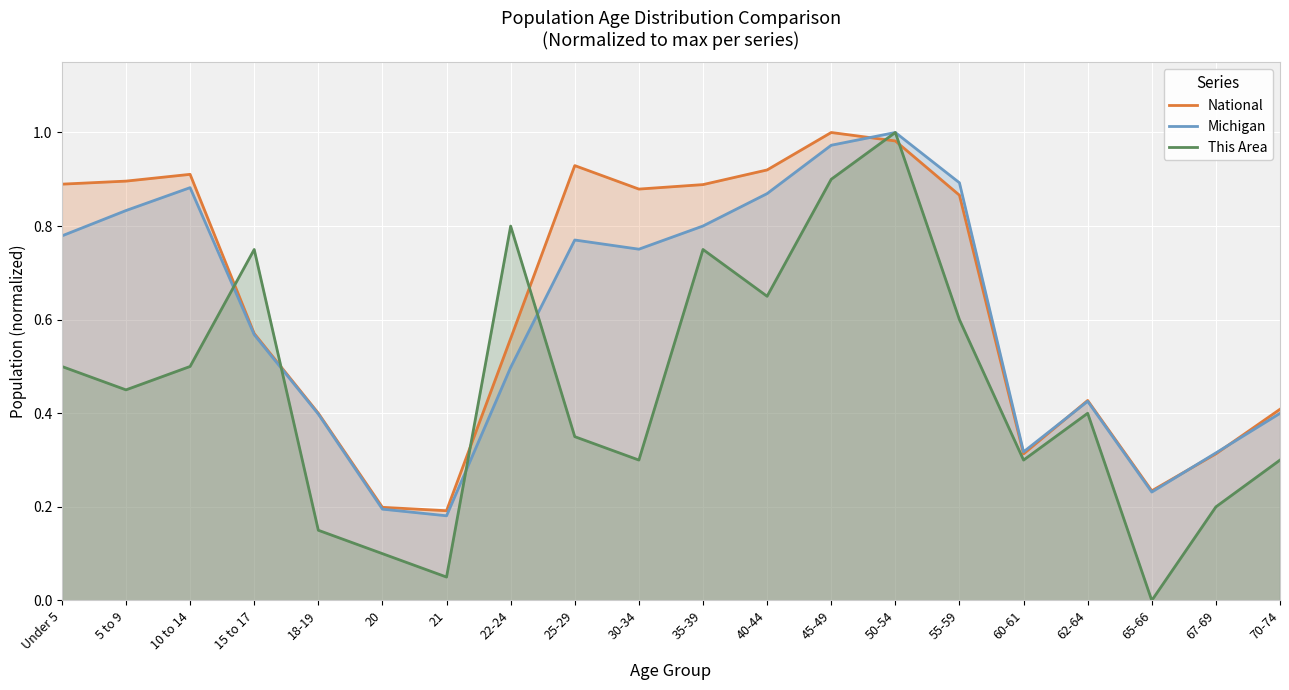

How many intersections are there between National and This Area?

6